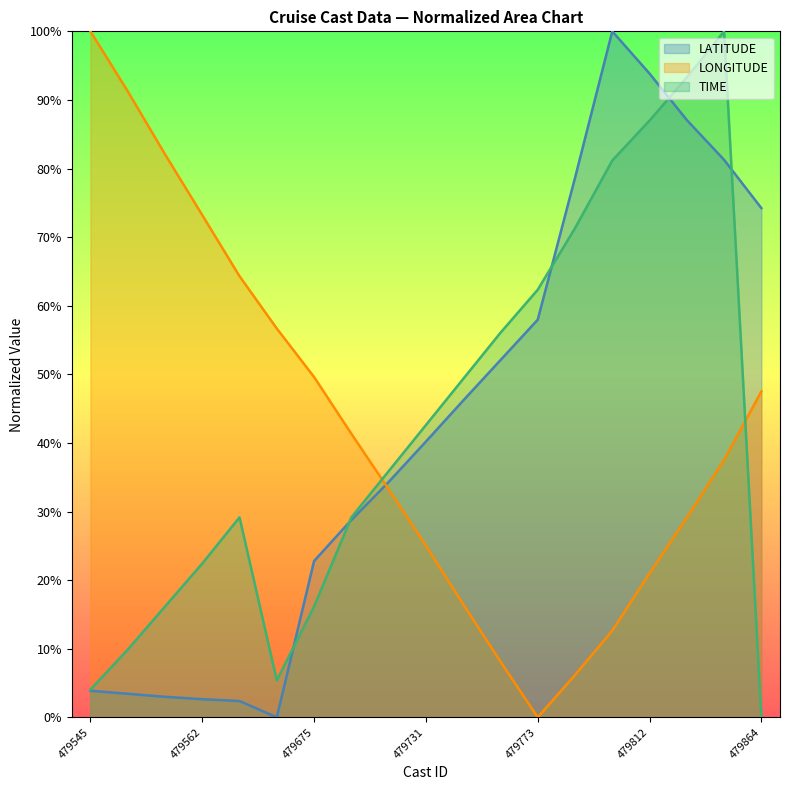

The value of LONGITUDE at 479675 is 49.6. True or false?

True